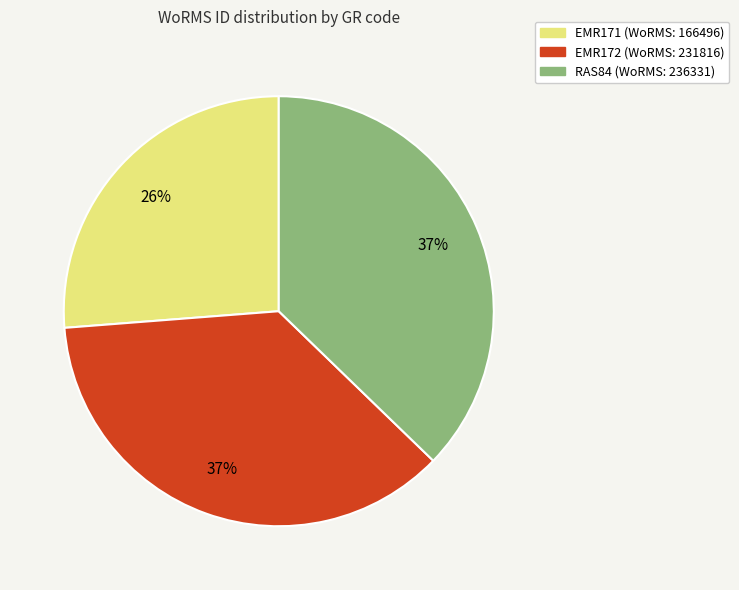

What percentage is the EMR171 slice, to the nearest percent?

26%